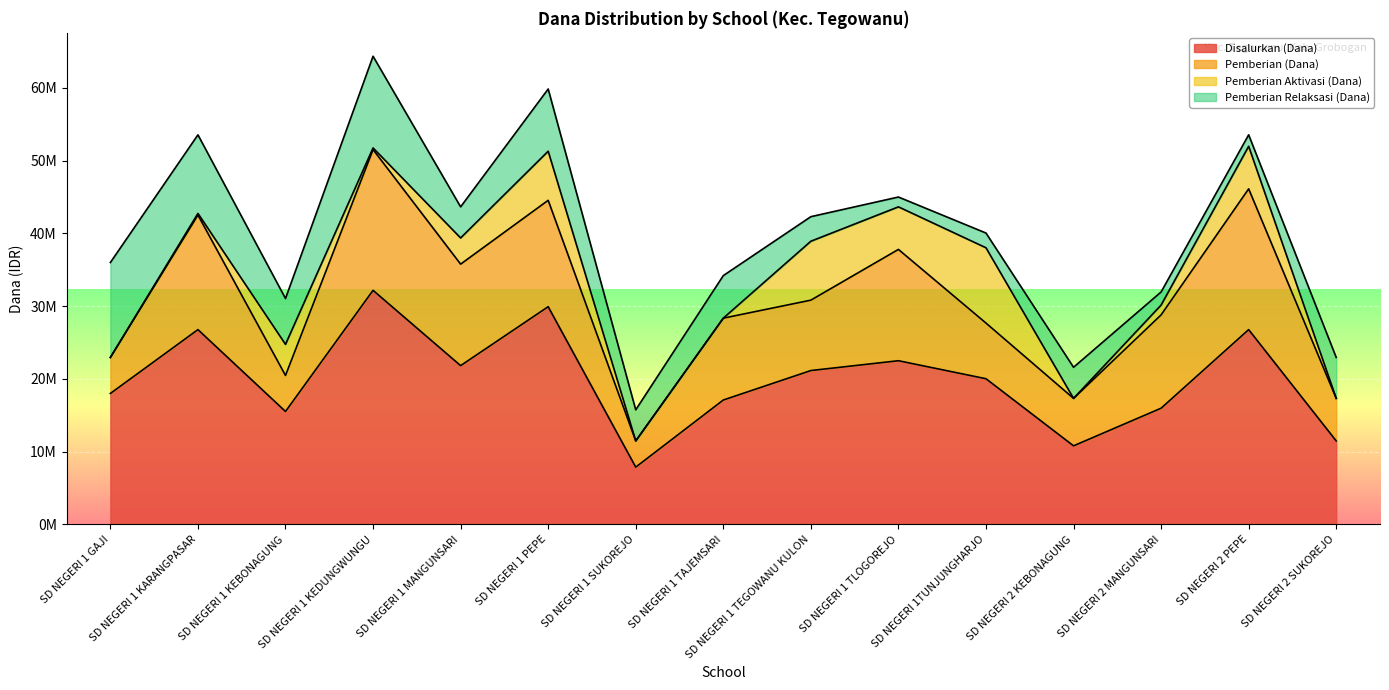

Reading left to right, list all the values displayed in this chart.

Disalurkan (Dana): 18000000	26775000	15525000	32175000	21825000	29925000	7875000	17100000	21150000	22500000	20025000	10800000	15975000	26775000	11475000
Pemberian (Dana): 4950000	15750000	4950000	19350000	13950000	14625000	3600000	11250000	9675000	15300000	7650000	6525000	12825000	19350000	5850000
Pemberian Aktivasi (Dana): 0	225000	4275000	225000	3600000	6750000	0	0	8100000	5850000	10350000	0	1350000	5850000	0
Pemberian Relaksasi (Dana): 13050000	10800000	6300000	12600000	4275000	8550000	4275000	5850000	3375000	1350000	2025000	4275000	1800000	1575000	5625000